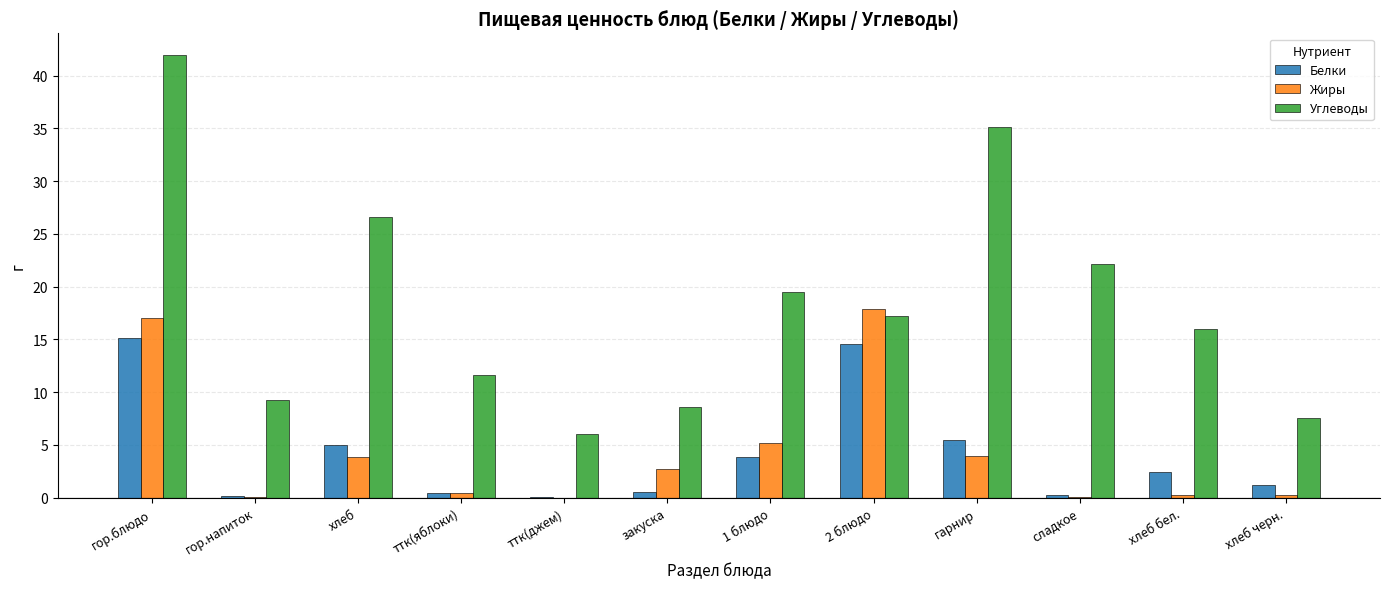

Is the value of Жиры at хлеб greater than the value of Углеводы at хлеб черн.?

No